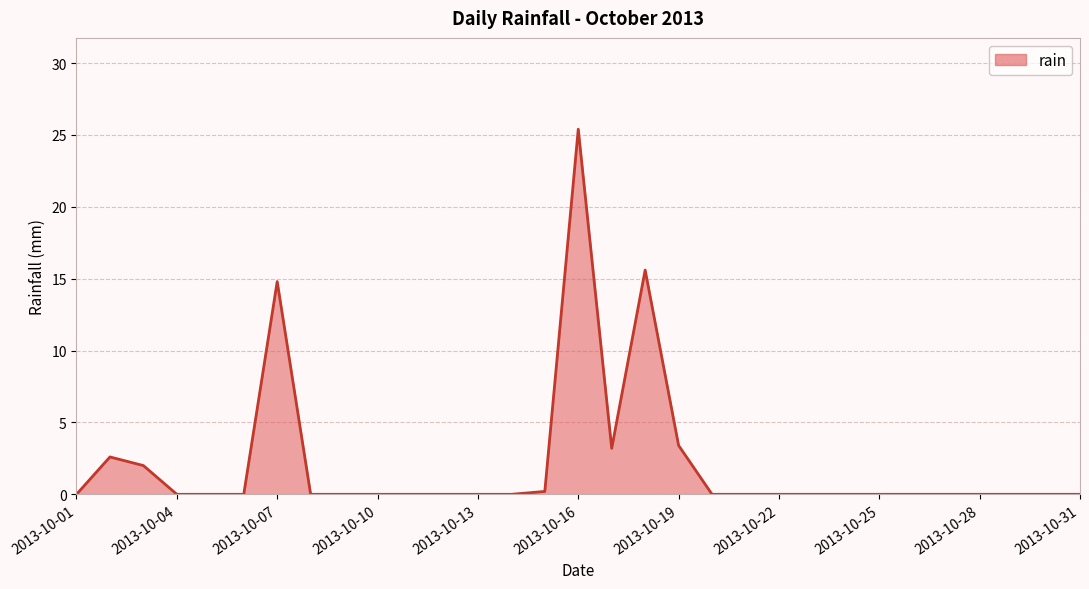

What is the difference between the maximum and minimum values?

25.4